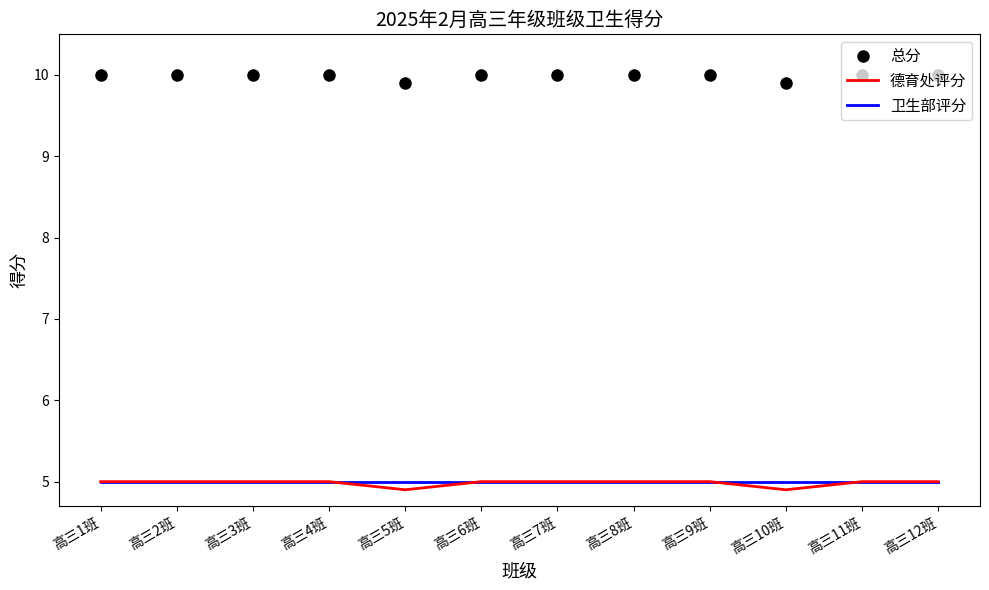

The 卫生部评分 series shows 2.9 at 高三2班. True or false?

False